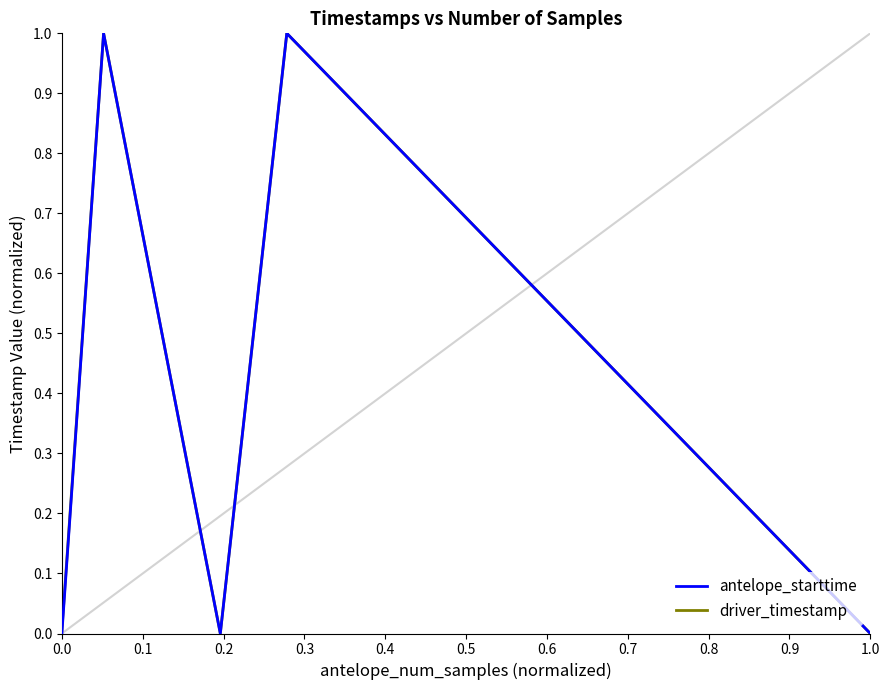

What is the sum of all antelope_starttime values?

3.0